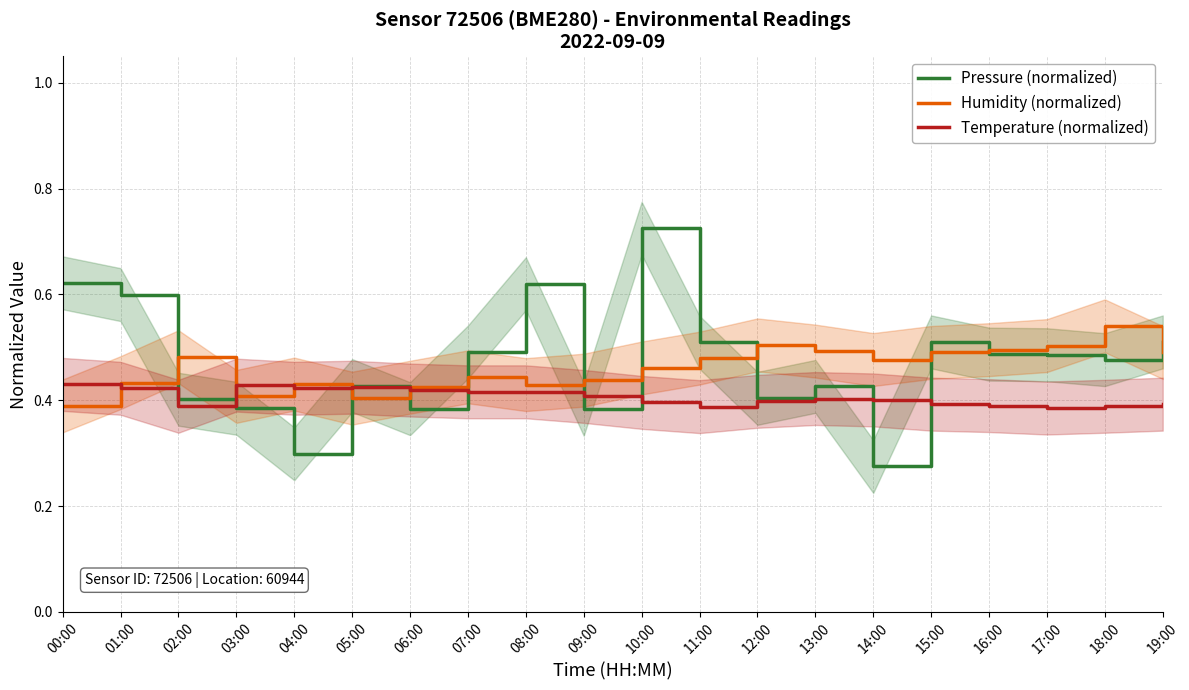

Which series ends up on top after the final intersection of Humidity (normalized) and Temperature (normalized)?

Humidity (normalized)